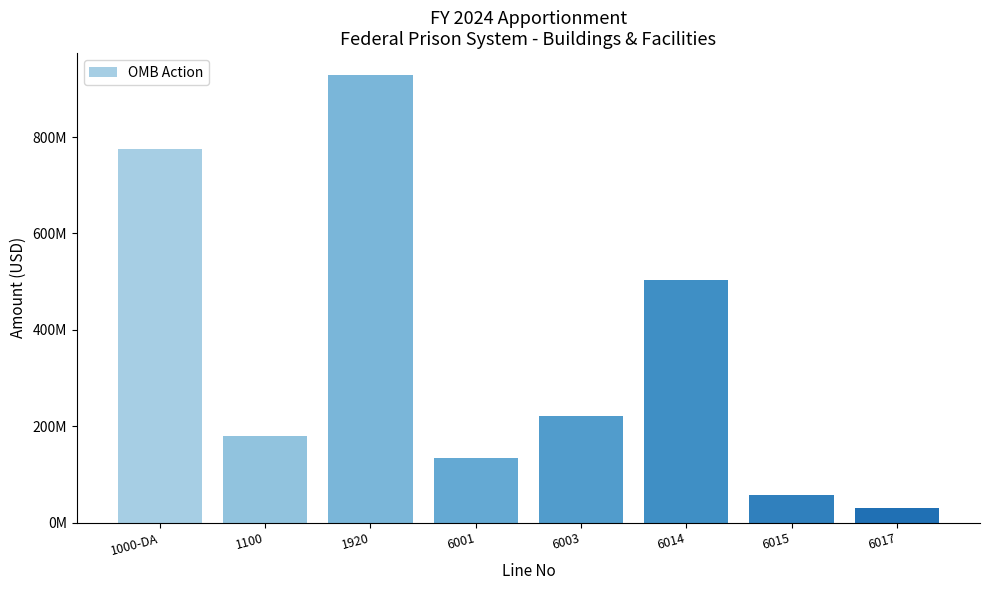

Reading right to left, list all the values displayed in this chart.

30000000	57433731	503979442	220859039	133787365	927875653	179762000	774806165